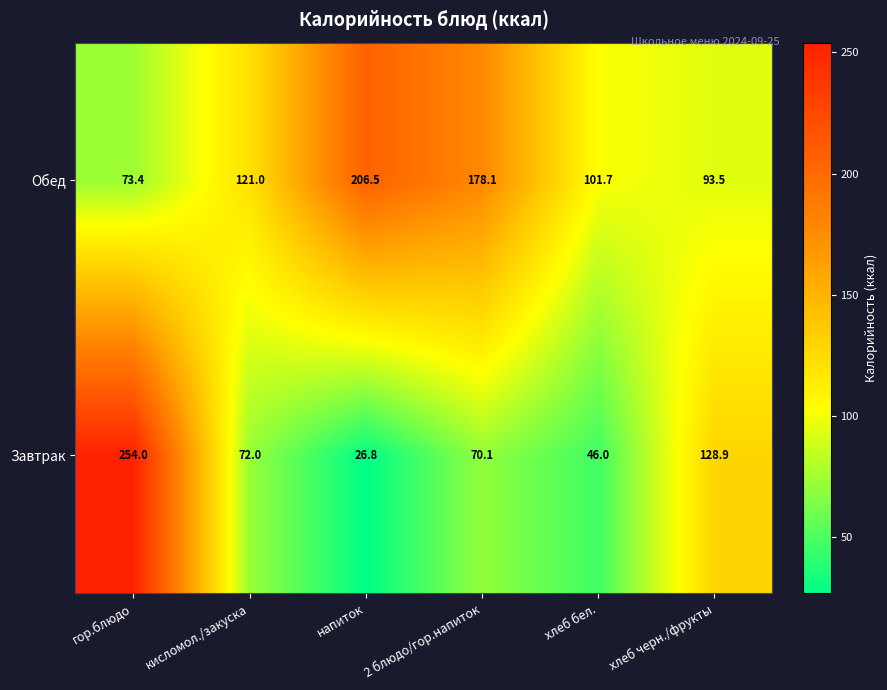

What is the difference between the maximum and minimum values in the Обед series?

133.1